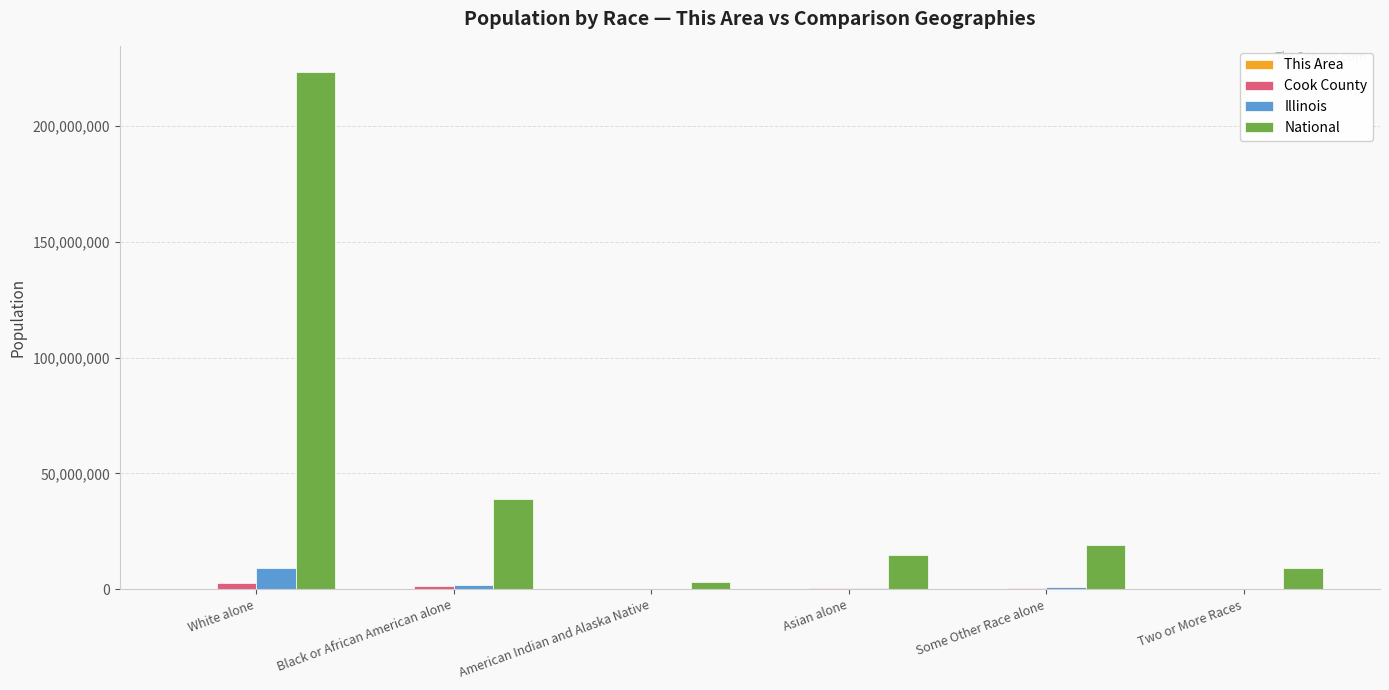

Is the value of Illinois at White alone greater than the value of Cook County at Asian alone?

Yes